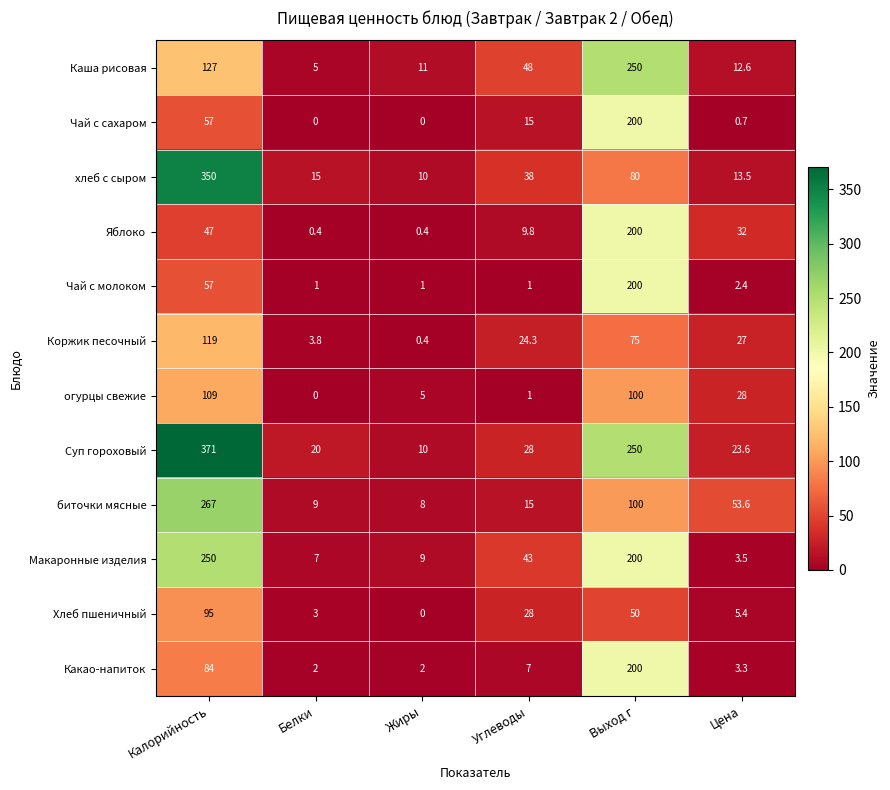

What is the sum of all Коржик песочный values?

249.5